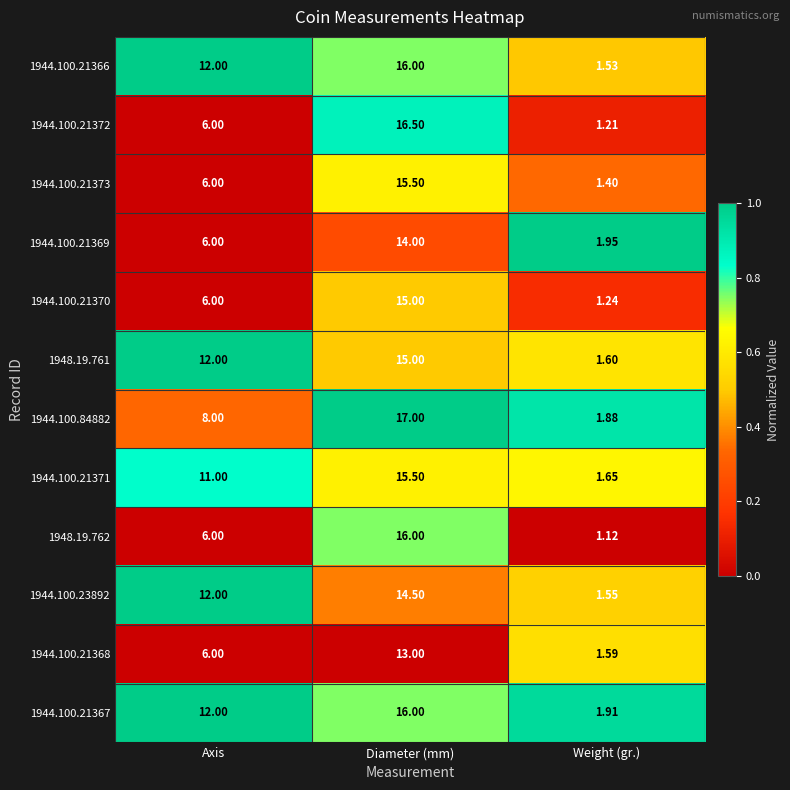

Which series has the largest total across all categories?

1944.100.21367